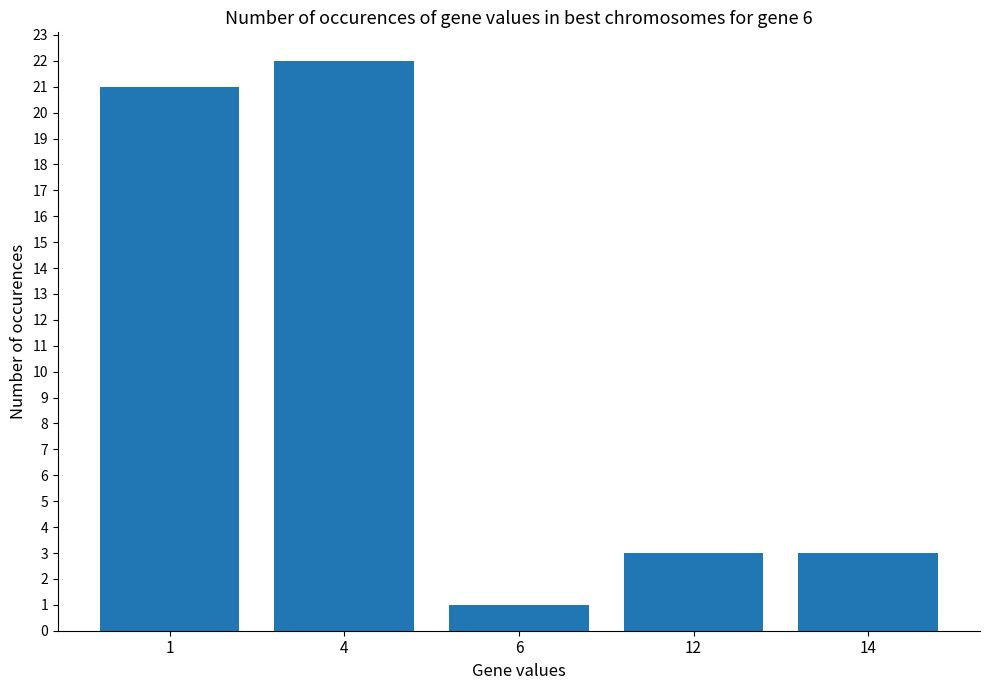

Does the chart contain stacked bars?

No